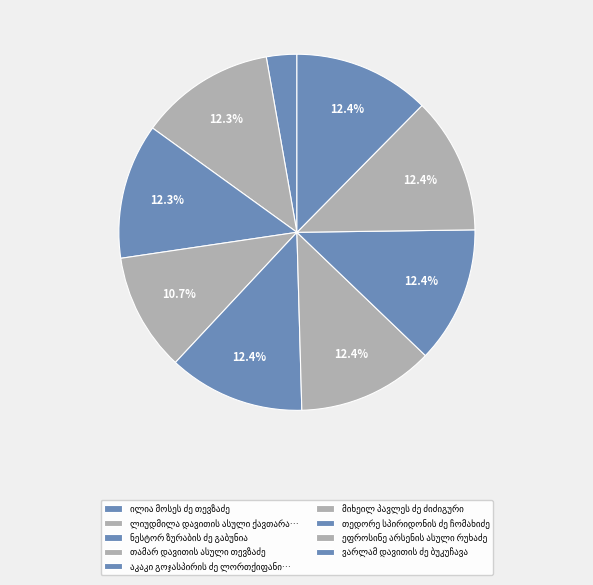

How many segments does this pie chart have?

9